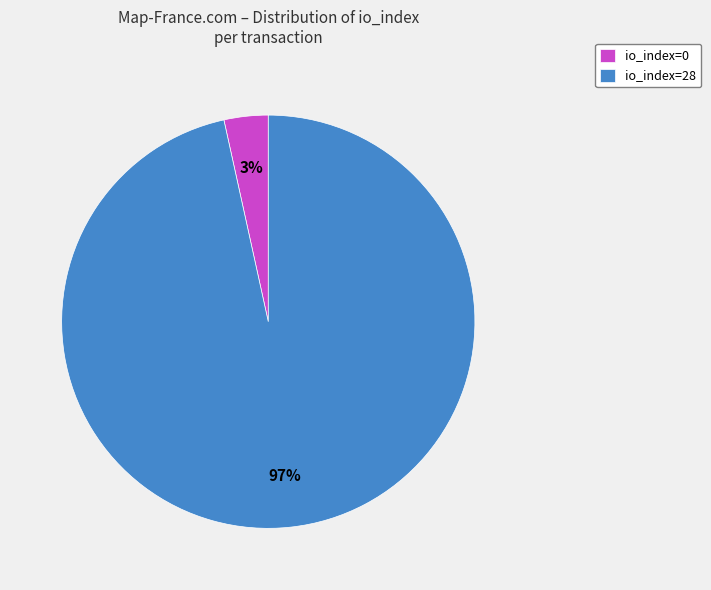

Which slice is the smallest?

io_index=0